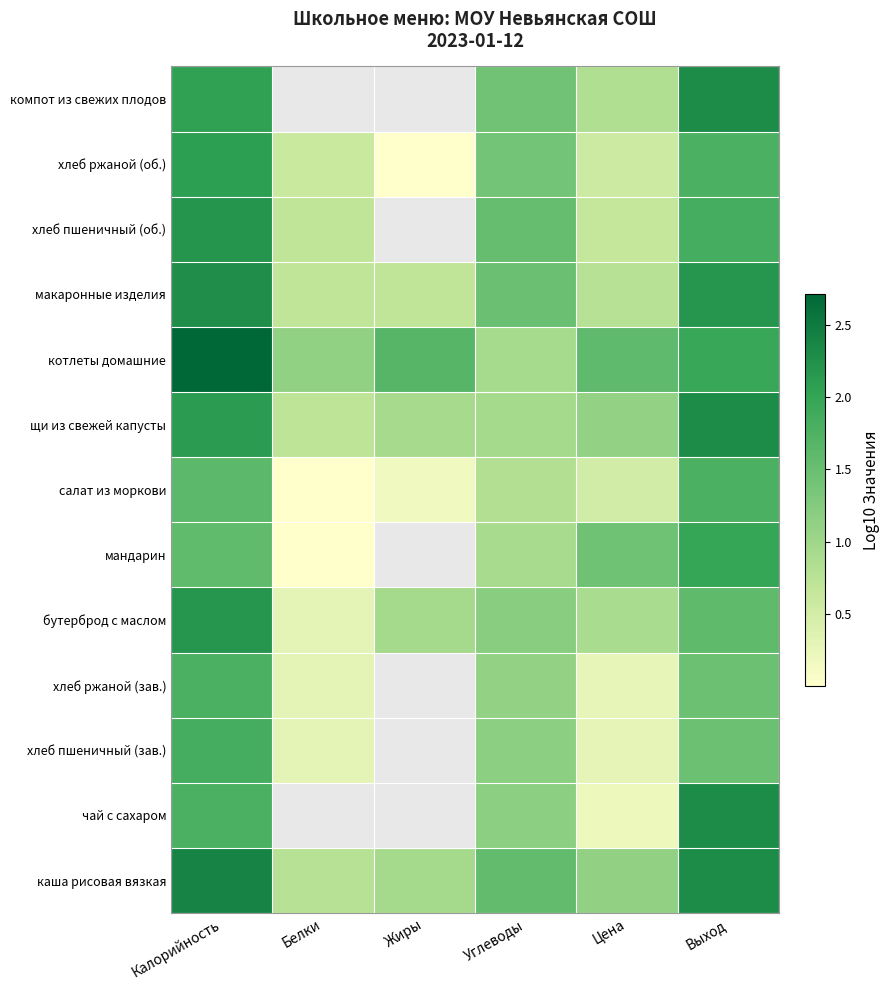

Which series has the largest range (max minus min)?

чай с сахаром